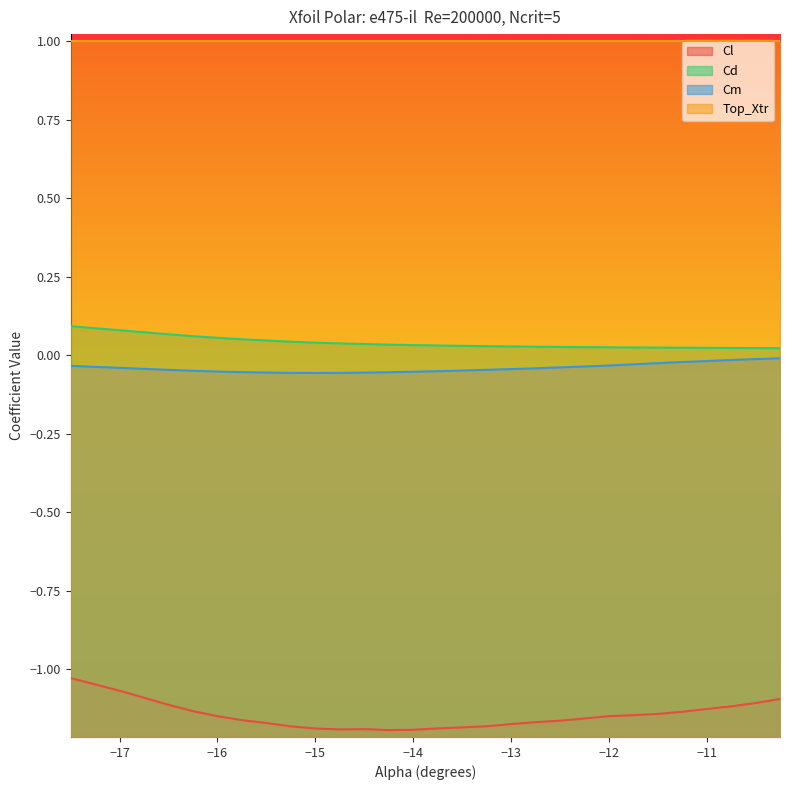

What is the difference between the highest and lowest values at -17.5?

1.1